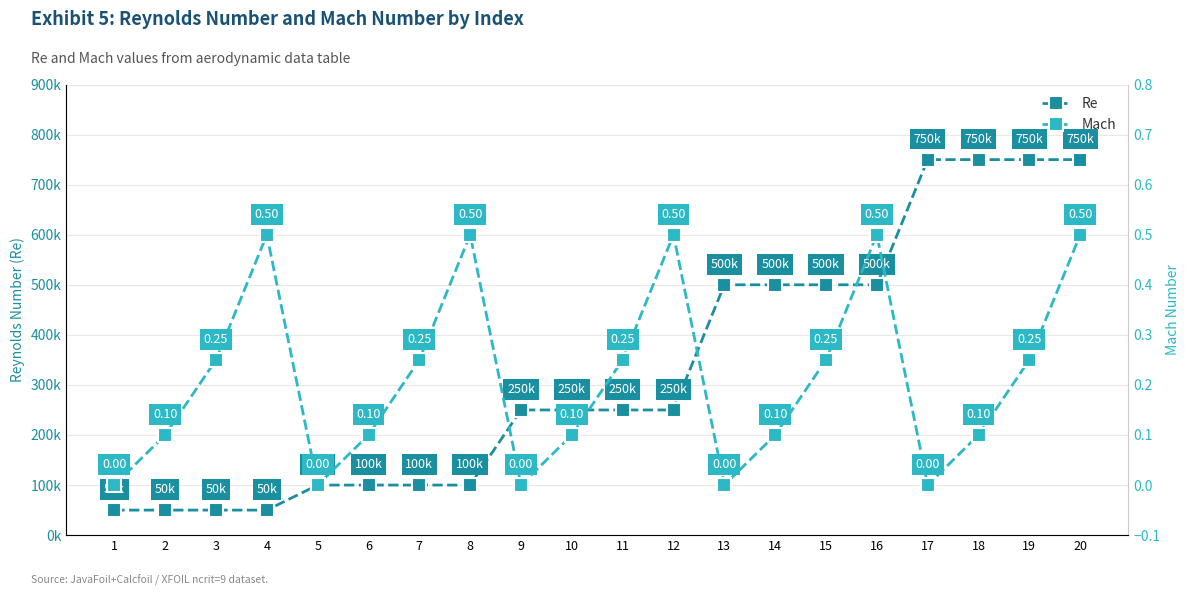

List the series in order of their peak value, highest first.

Re, Mach